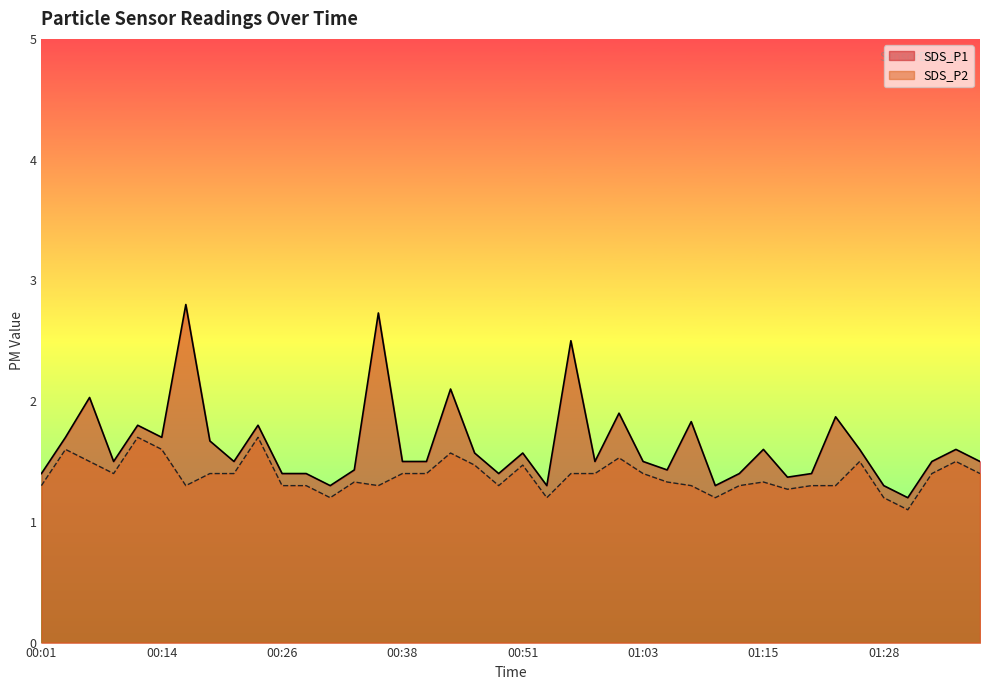

Rank the categories by SDS_P1 value from highest to lowest.

00:16, 00:36, 00:55, 00:43, 00:06, 01:00, 01:23, 01:08, 00:11, 00:23, 00:04, 00:14, 00:19, 01:15, 01:25, 01:35, 00:46, 00:51, 00:09, 00:21, 00:38, 00:41, 00:58, 01:03, 01:33, 01:37, 00:33, 01:05, 00:01, 00:26, 00:29, 00:48, 01:13, 01:20, 01:18, 00:31, 00:53, 01:10, 01:28, 01:30